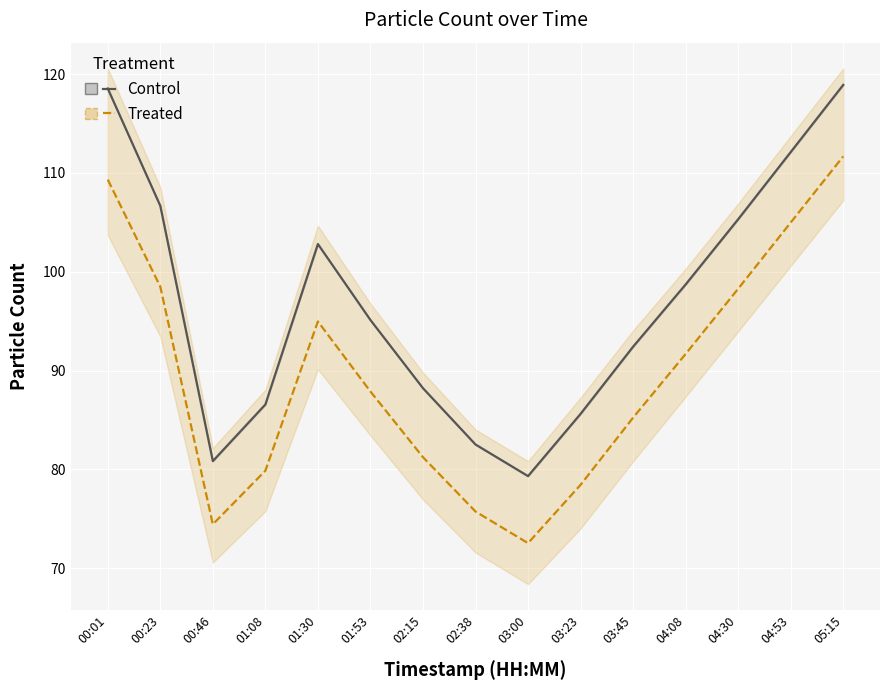

How many interior local valleys does the Treated series have?

2